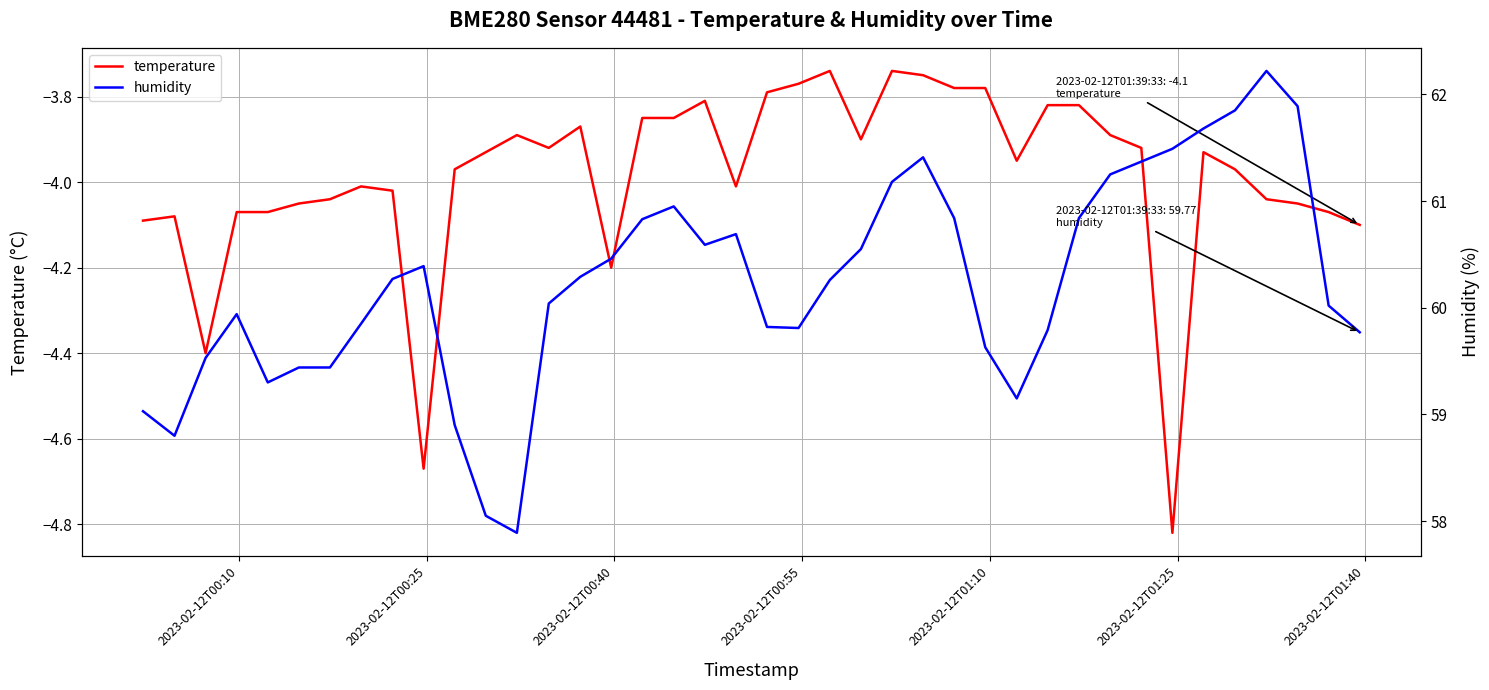

Does the chart display data point markers on the line(s)?

No